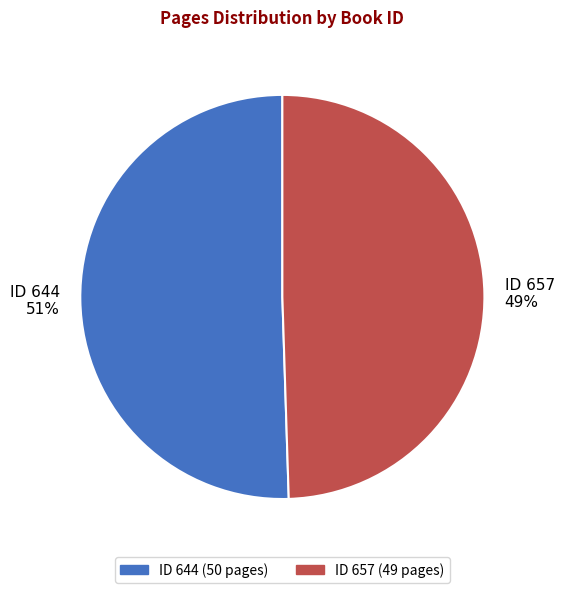

To the nearest percent, what is the average slice percentage?

50%